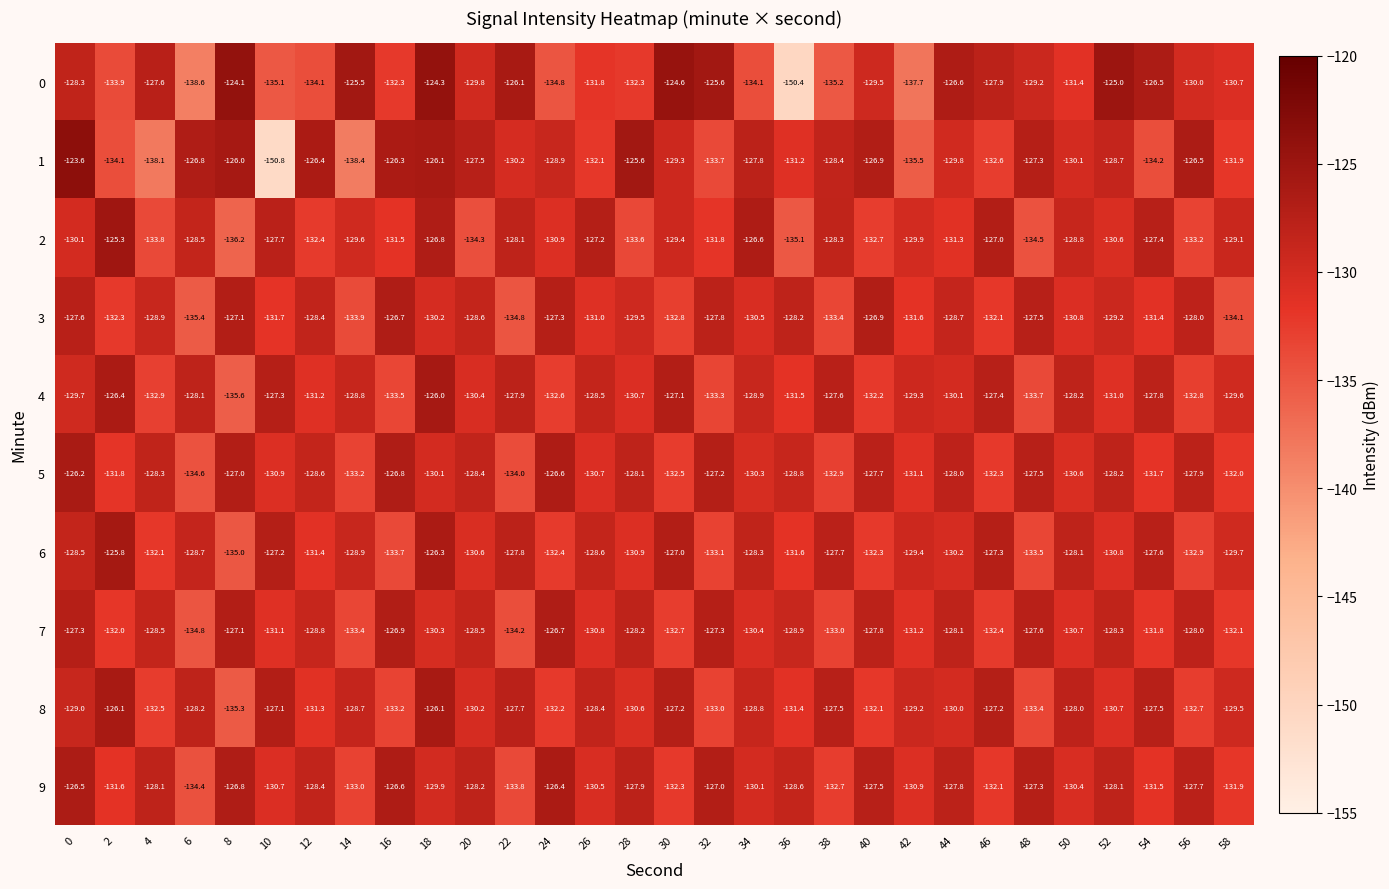

Which label corresponds to the smallest value in the chart?

10